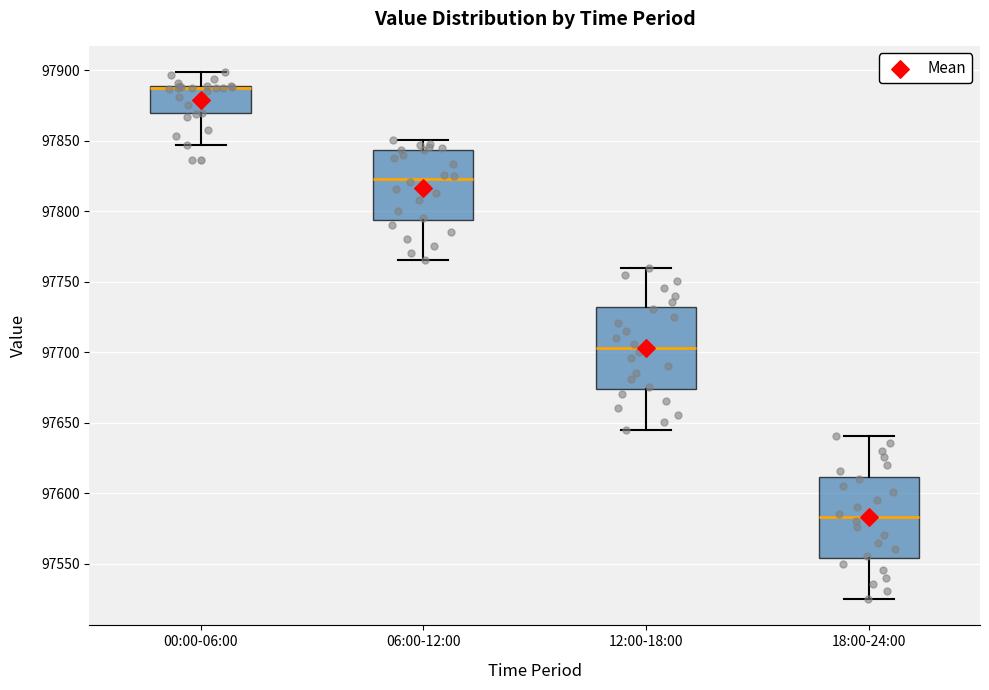

Which box's median line is the lowest?

18:00-24:00